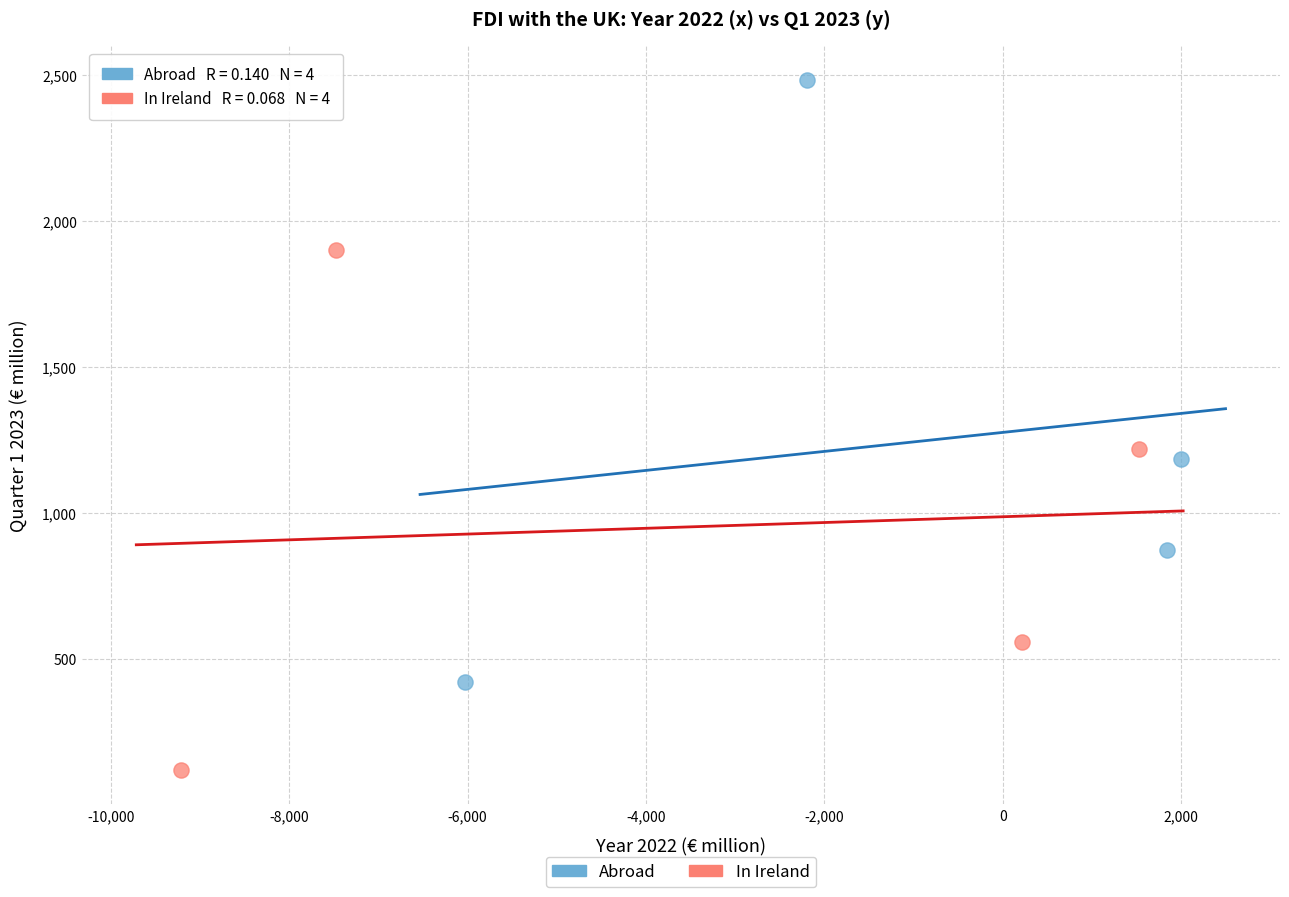

Which series has the largest Y range (max minus min)?

Abroad